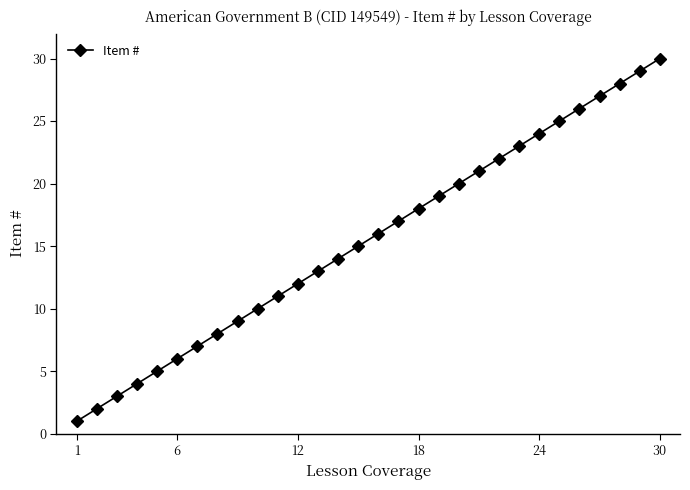

True or false: there are more than 2 points higher than both neighbors.

False